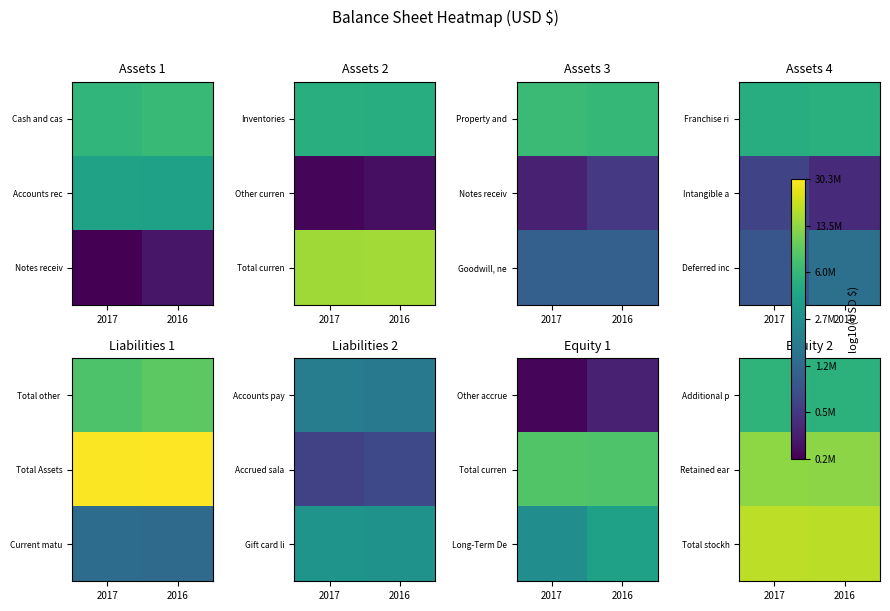

True or false: Total stockh has a value of 11.9 at 2016.

False